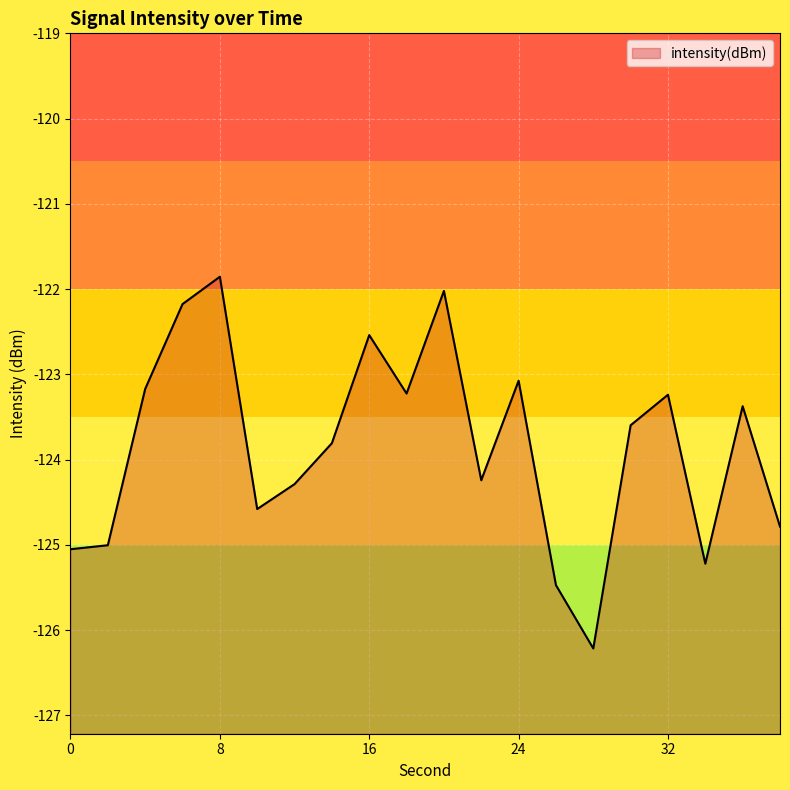

Does the chart display data point markers on the line(s)?

No